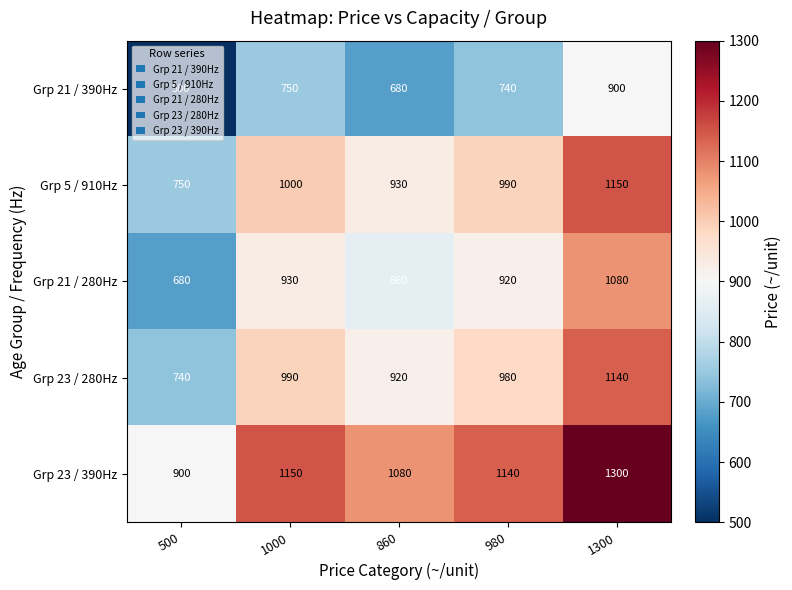

Where is Grp 23 / 280Hz nearest to the value 940?

860